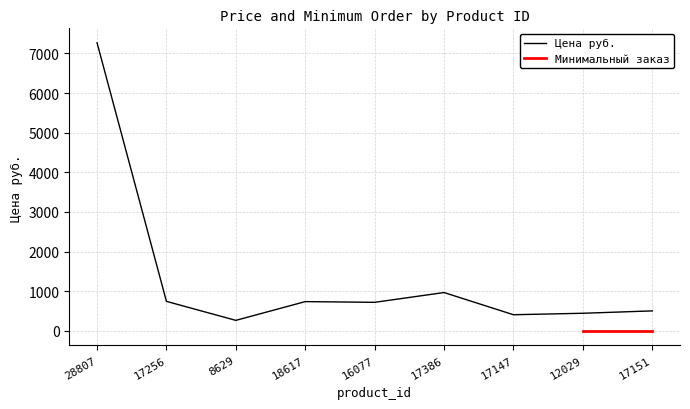

What is the value of the 2nd point from the left?

743